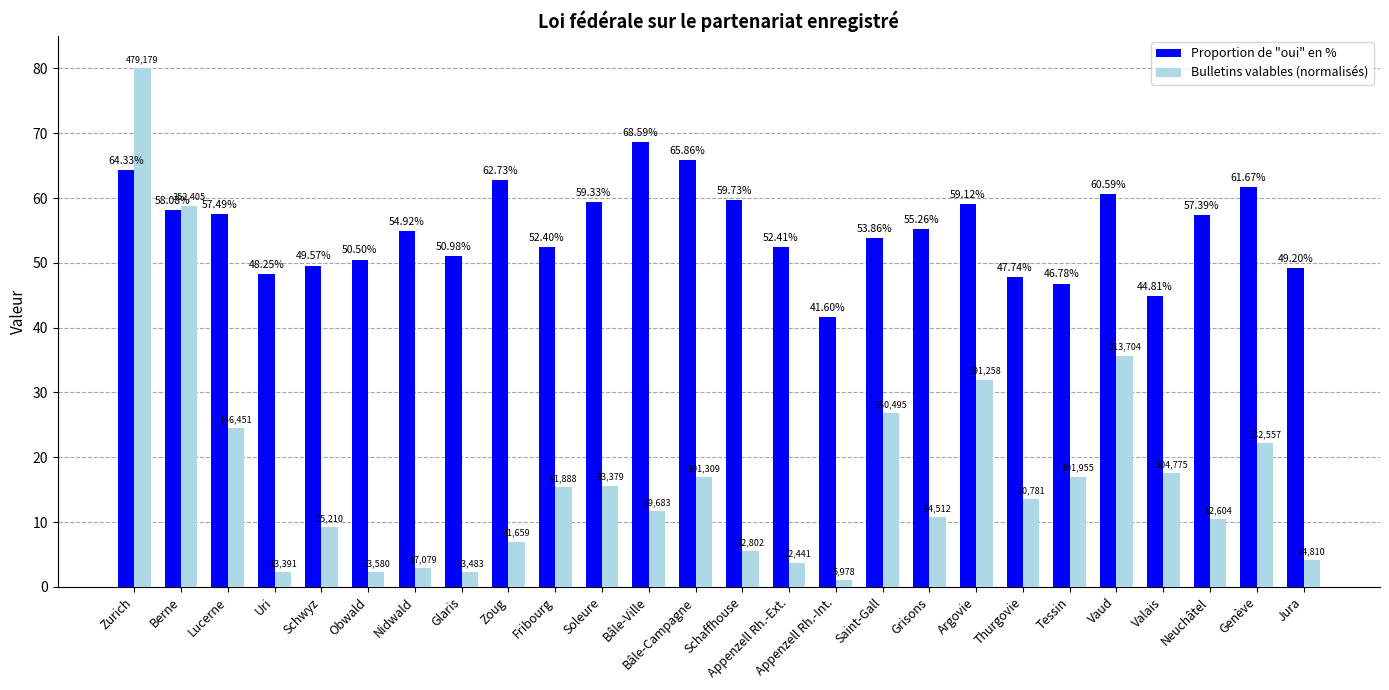

What is the difference between the maximum and minimum values in the Proportion de "oui" en % series?

27.0